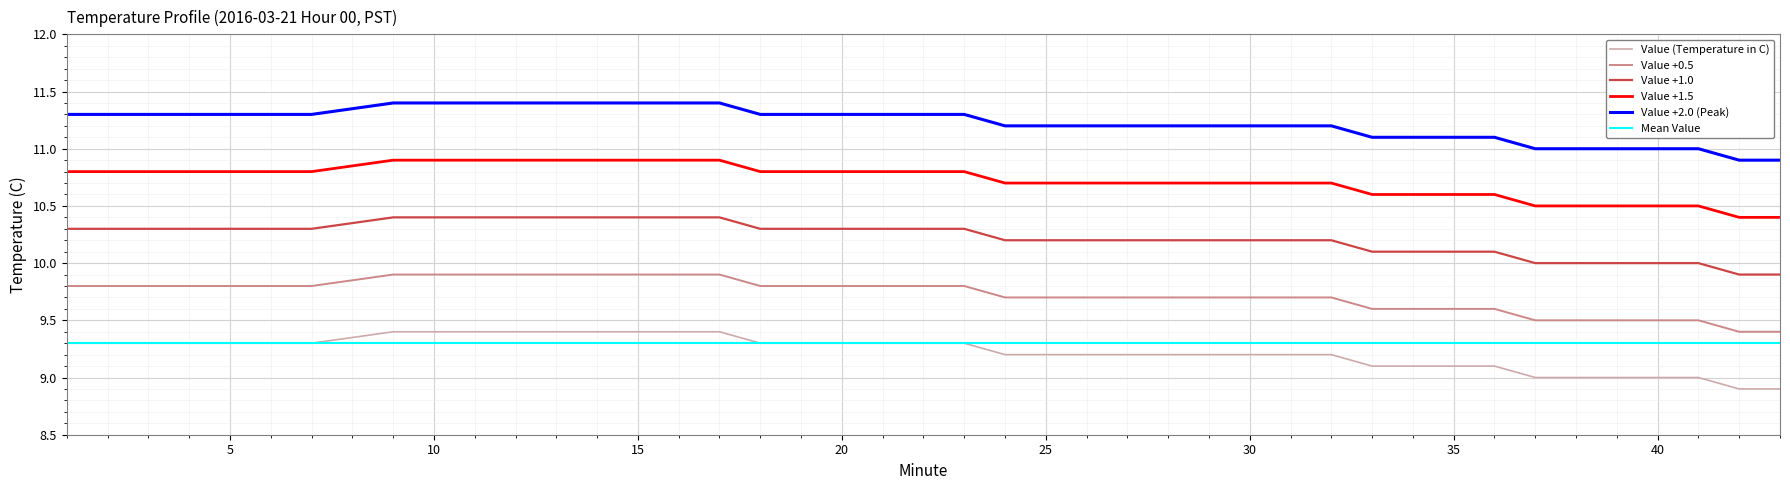

Which series has the largest total across all categories?

Value +2.0 (Peak)